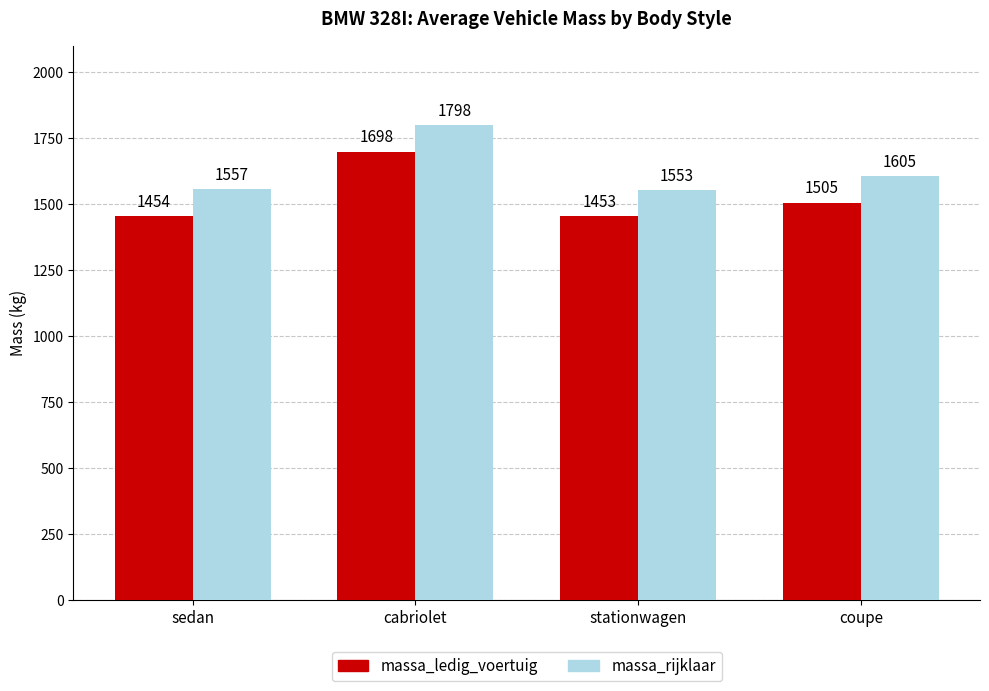

Rank the categories by massa_rijklaar value from highest to lowest.

cabriolet, coupe, sedan, stationwagen